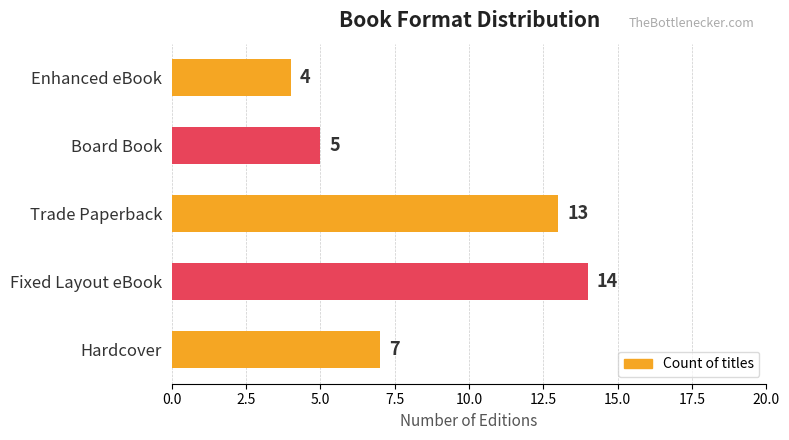

The value at Fixed Layout eBook is 8. True or false?

False